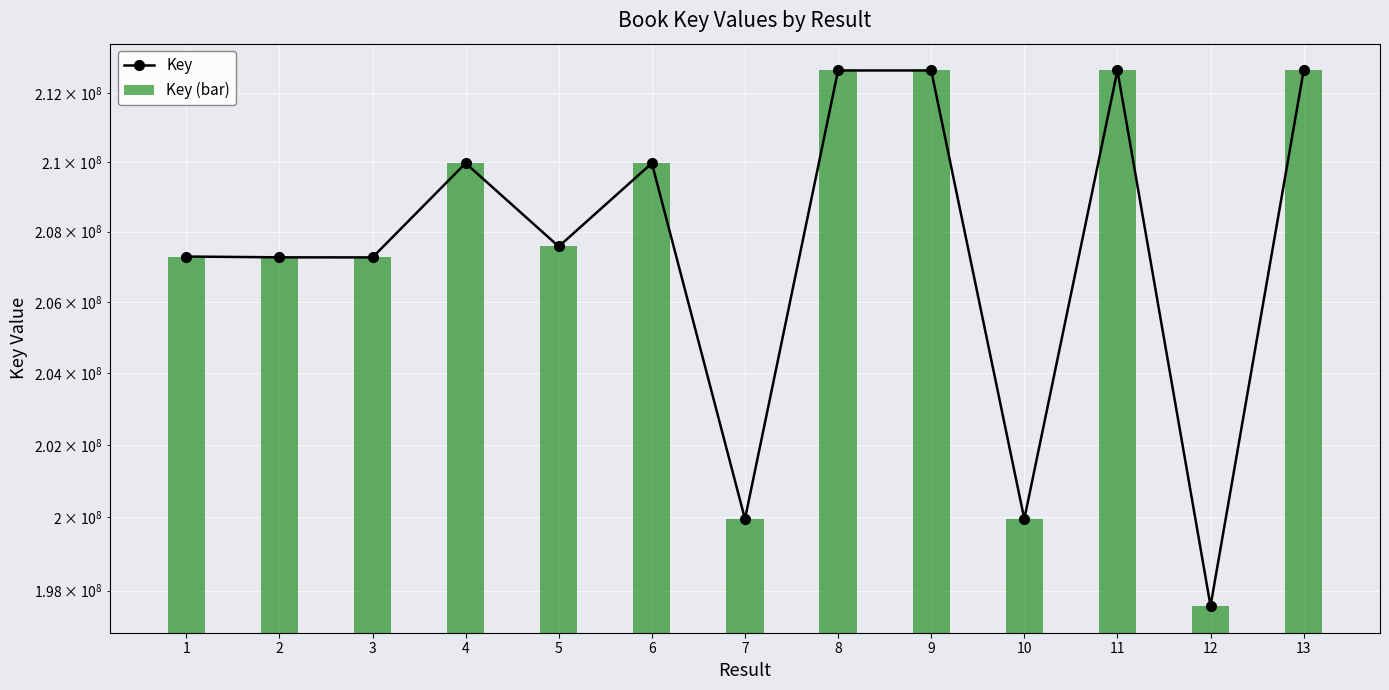

What is the sum of the Key (bar) values at 13 and 9?

425304028